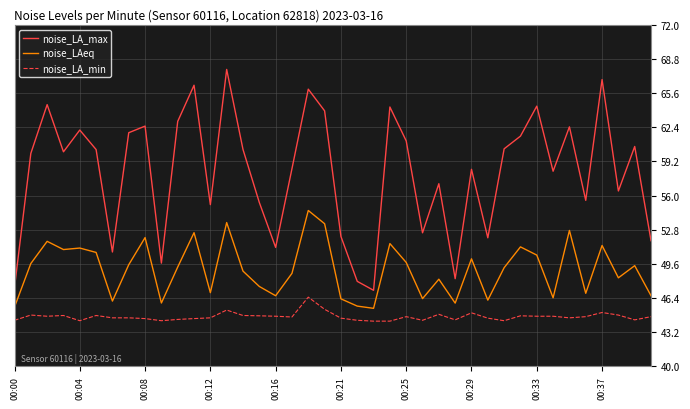

What is the smallest value displayed?

44.2